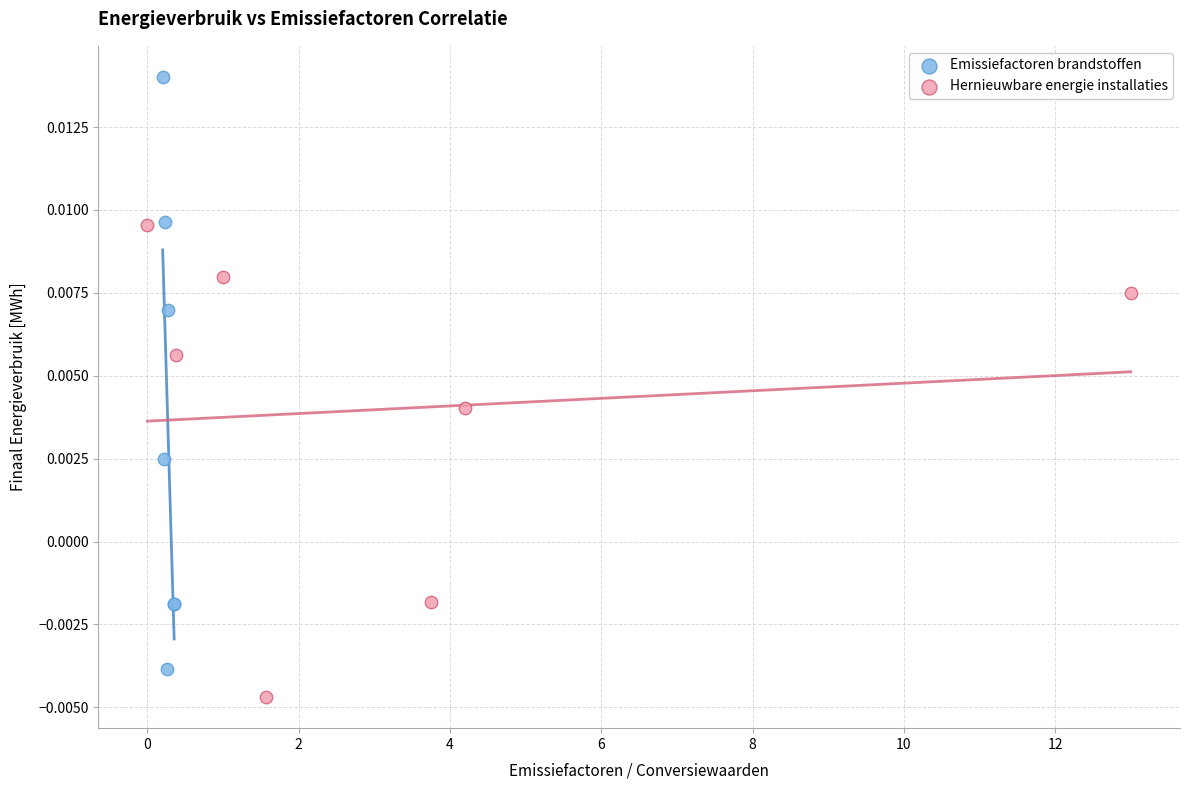

Which series has the widest spread of Y values?

Emissiefactoren brandstoffen